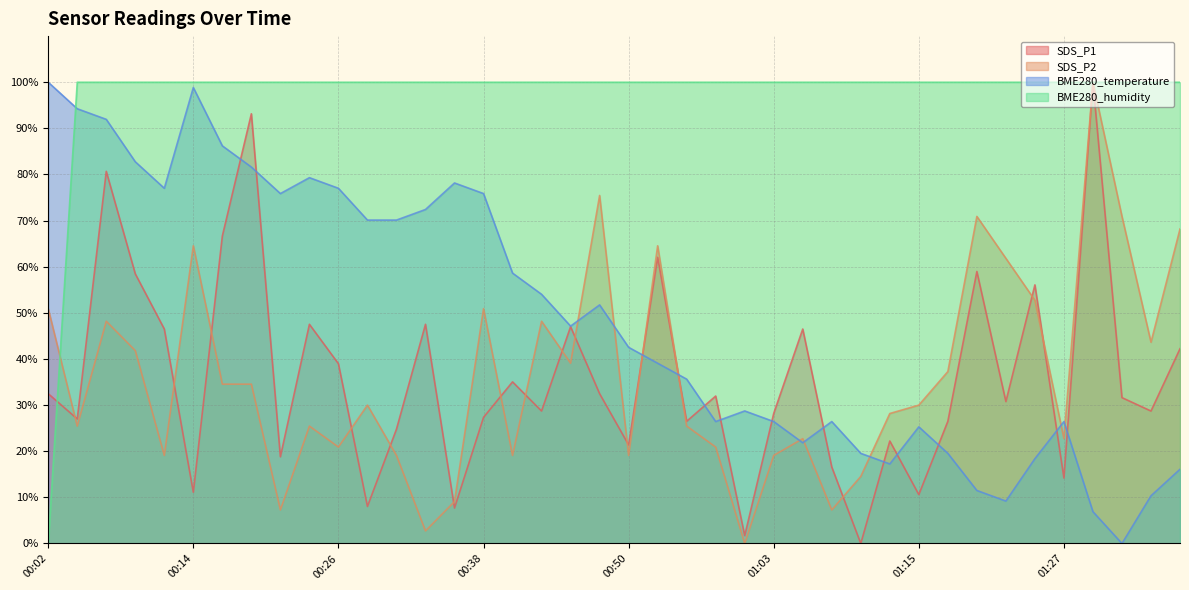

Does the chart have visible grid lines?

Yes